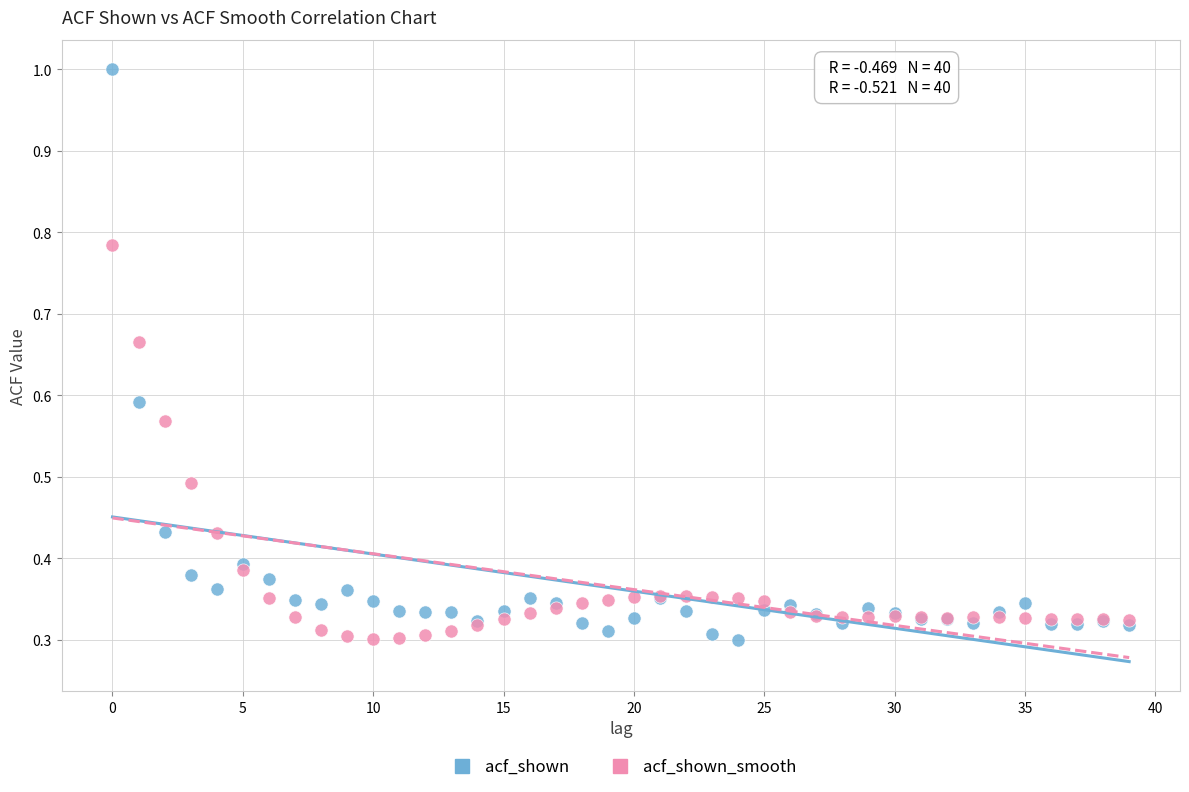

What are all the series names shown in the legend?

acf_shown, acf_shown_smooth